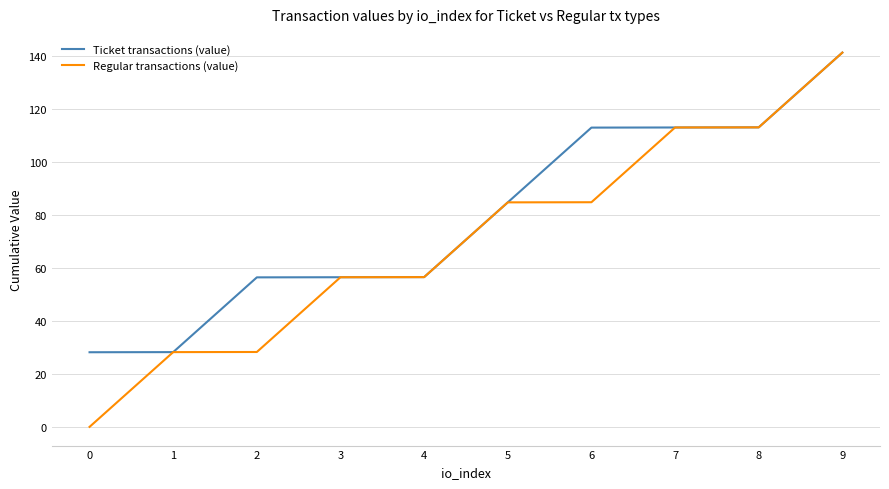

Rank the series by their average value, from lowest to highest.

Regular transactions (value), Ticket transactions (value)